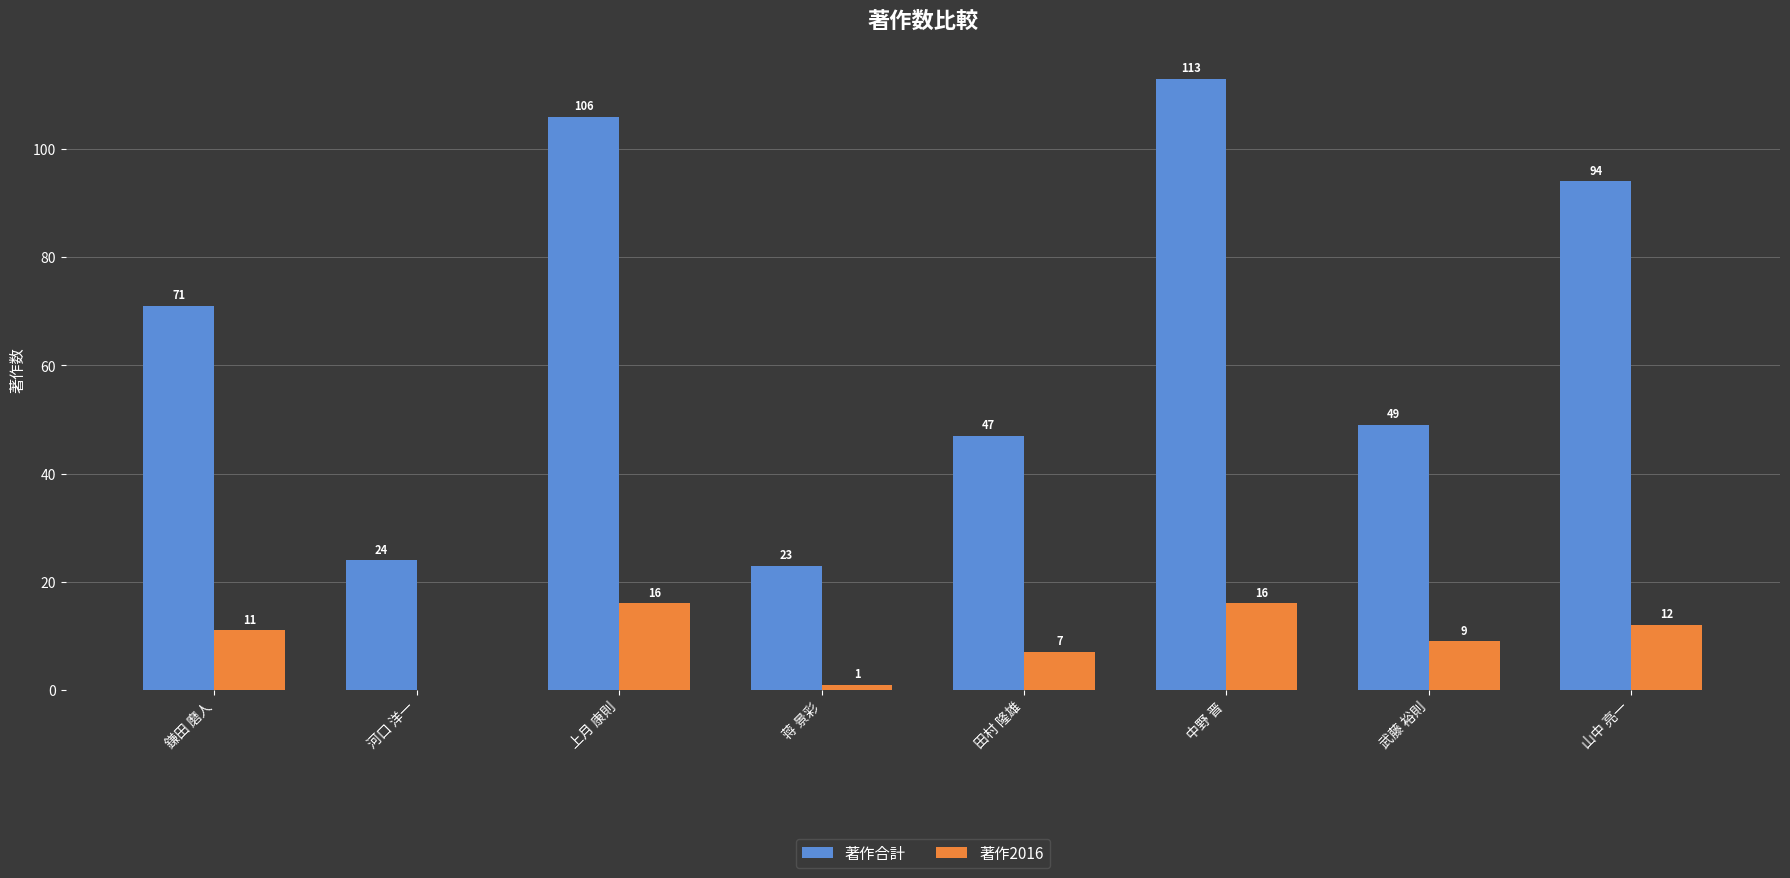

Reading left to right, extract all data points from this chart.

著作合計: 71	24	106	23	47	113	49	94
著作2016: 11	0	16	1	7	16	9	12